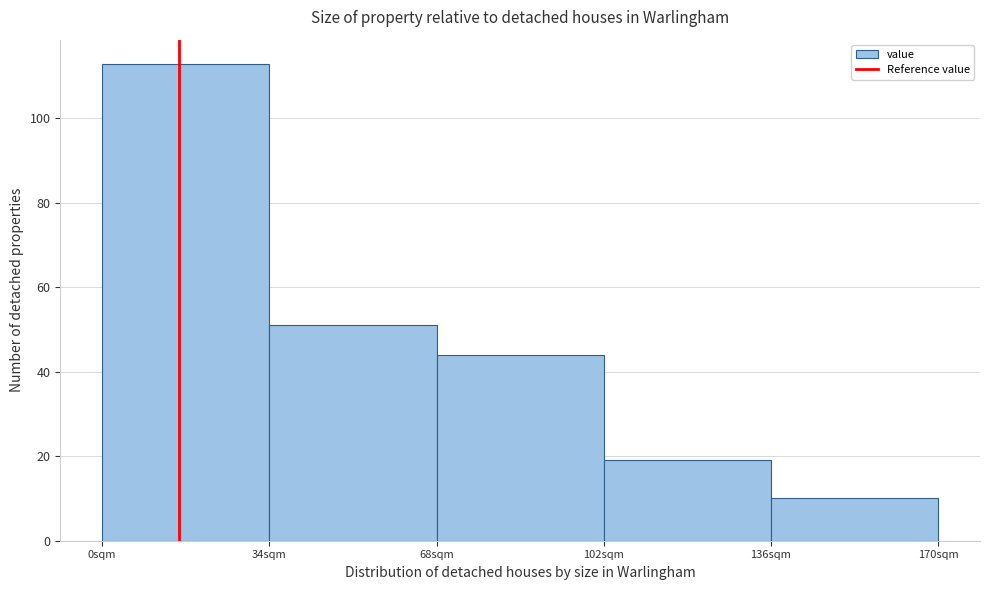

Reading left to right, transcribe this chart: for each bar, give the range it covers on the x-axis and its height. Neither the bar edges nor the heights are printed on the chart, so give them approximately, as read against the axes.

0 to 34: 114
34 to 68: 52
68 to 102: 44
102 to 136: 20
136 to 170: 10